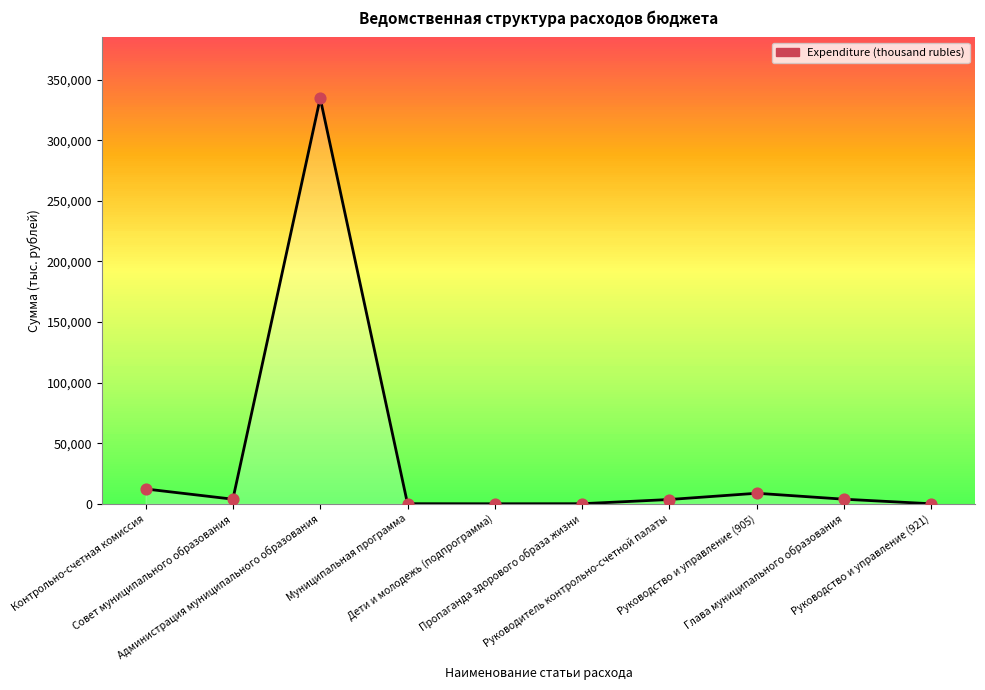

What is the change in value from Администрация муниципального образования to Руководитель контрольно-счетной палаты?

-331123.6